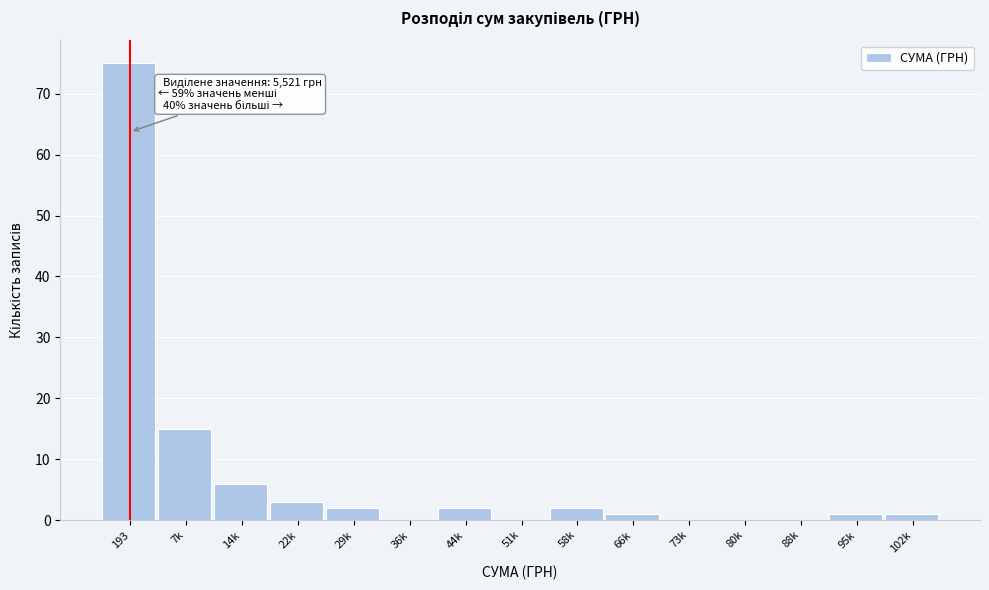

Reading left to right, list all the values displayed in this chart.

193=75	7k=15	14k=6	22k=3	29k=2	36k=0	44k=2	51k=0	58k=2	66k=1	73k=0	80k=0	88k=0	95k=1	102k=1